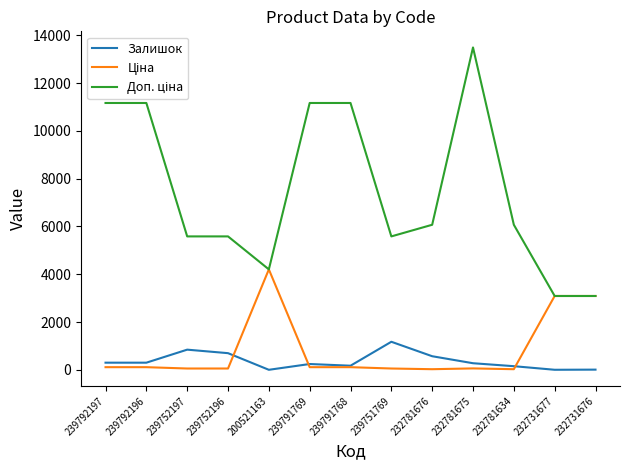

The Залишок series shows 2.0 at 200521163. True or false?

True